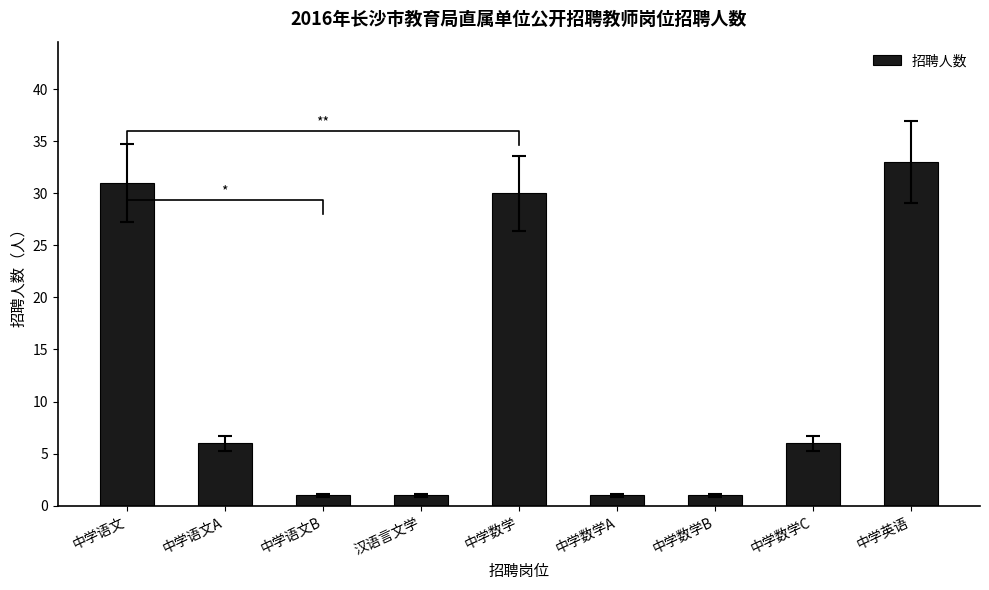

Which category has the highest value across all series?

中学英语